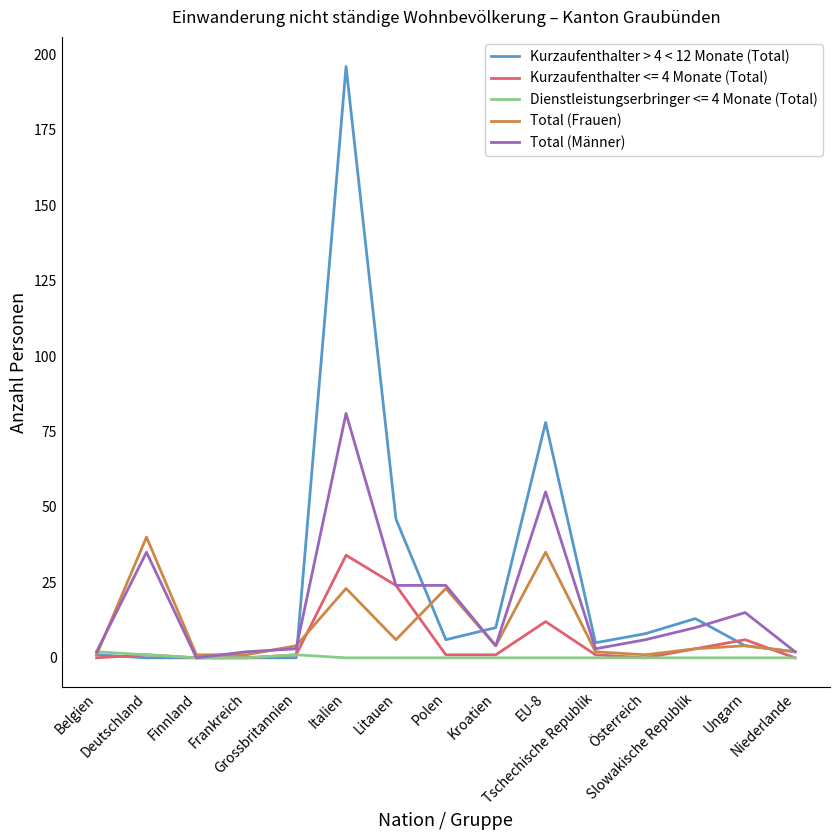

Is it true that Kurzaufenthalter > 4 < 12 Monate (Total) equals 4 at Ungarn?

True